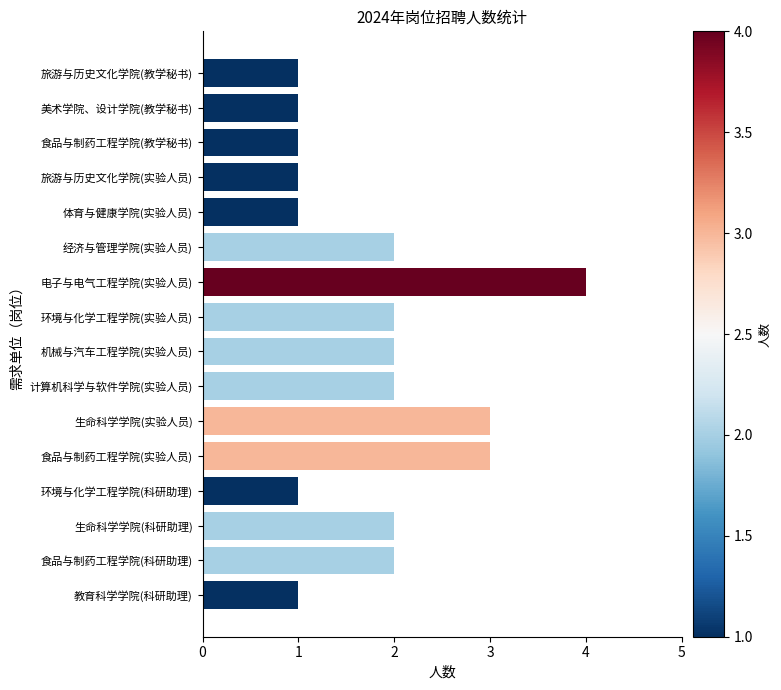

What value does the data have at 电子与电气工程学院(实验人员)?

4